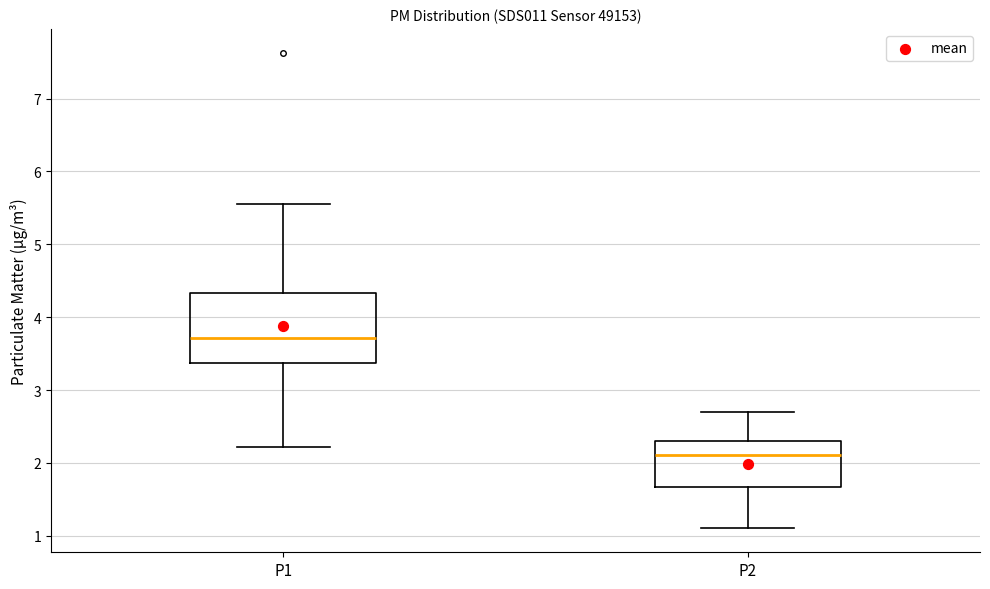

Where does the upper whisker of the box for P1 end on the y-axis? The values are not printed on the chart, so give them approximately, as read against the axis.

5.6